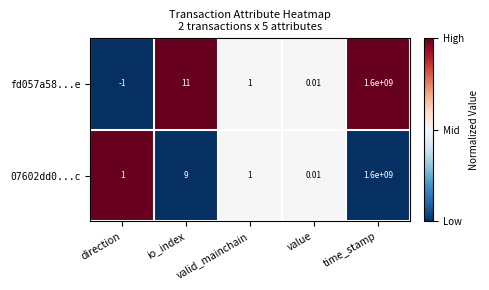

Is the value of 07602dd0...c at direction greater than the value of fd057a58...e at value?

Yes